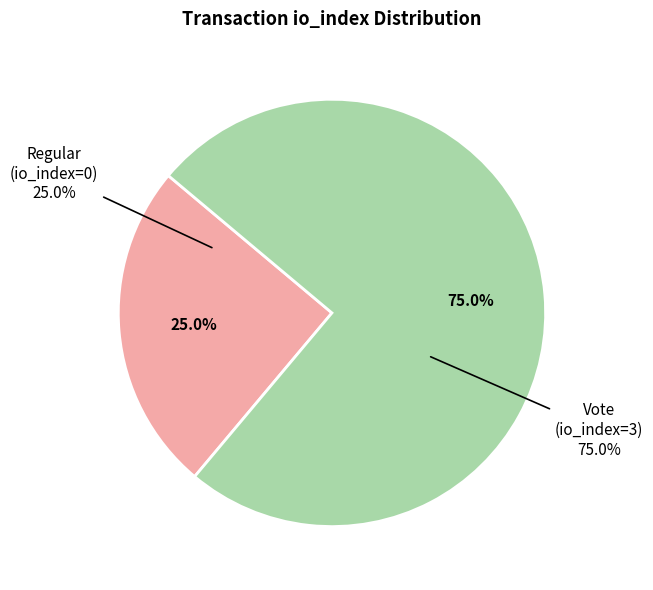

To the nearest percent, what is the combined percentage of Vote (io_index=3) and Regular (io_index=0)?

100%